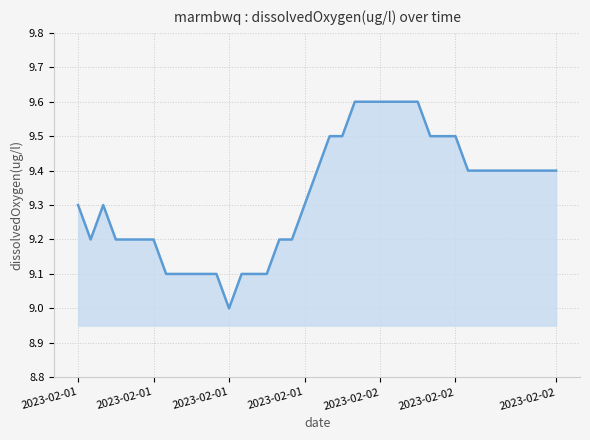

What is the greatest value displayed?

9.6